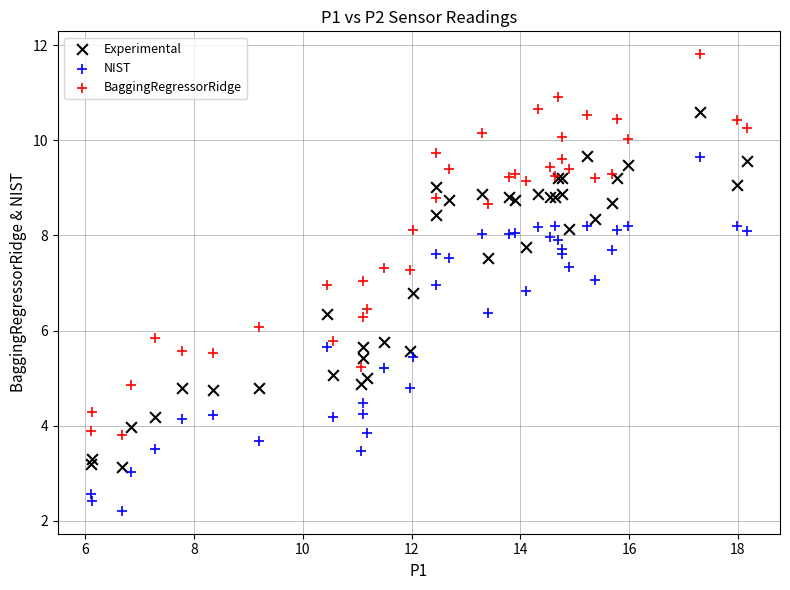

Which series has the widest spread of Y values?

BaggingRegressorRidge